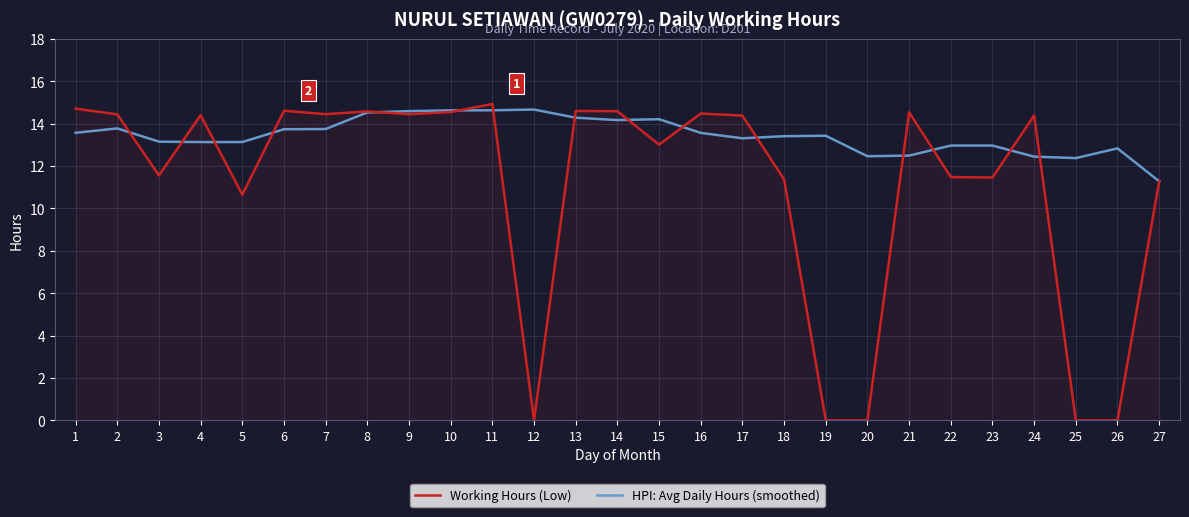

What is the highest value of the Working Hours (Low) series?

14.9